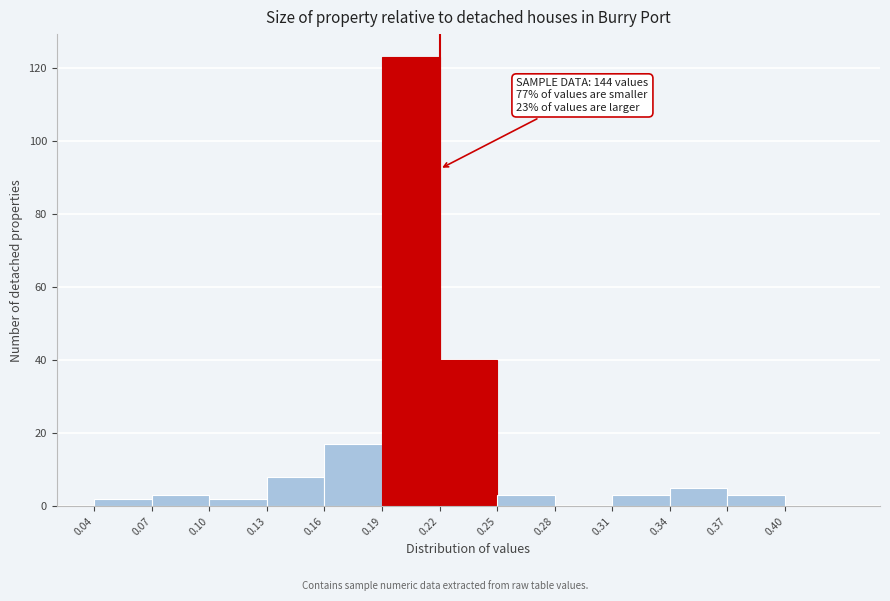

Which range on the x-axis has the tallest bar?

0.19 to 0.22